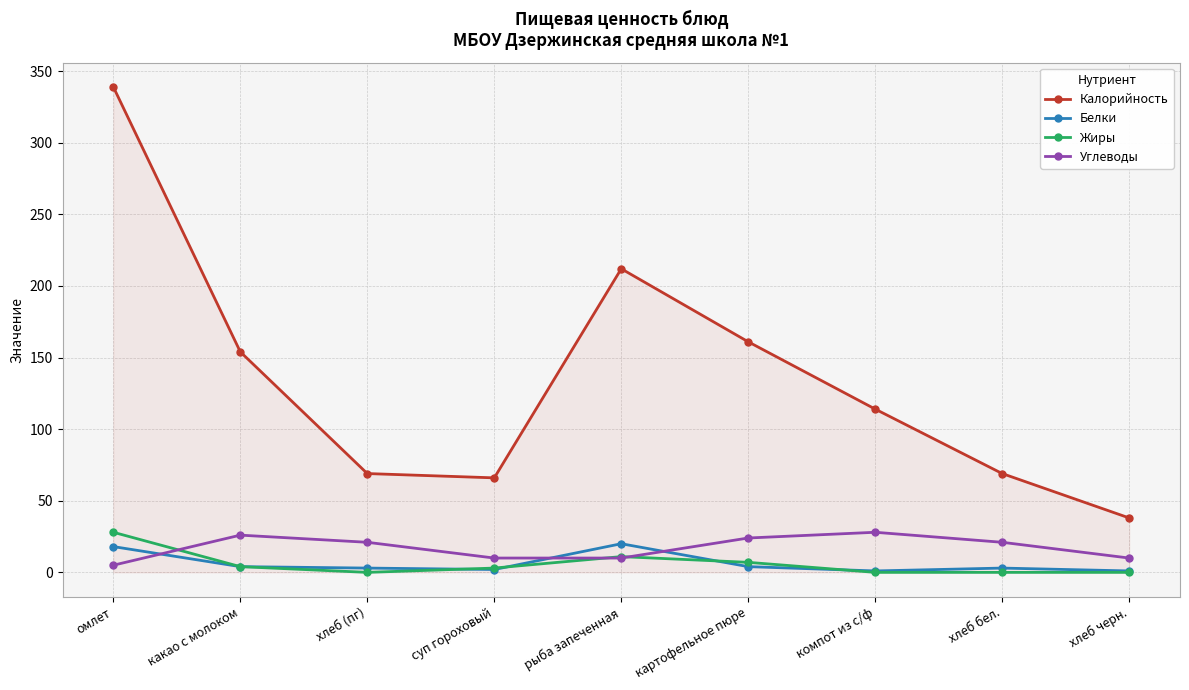

True or false: Белки and Калорийность cross at least once.

False